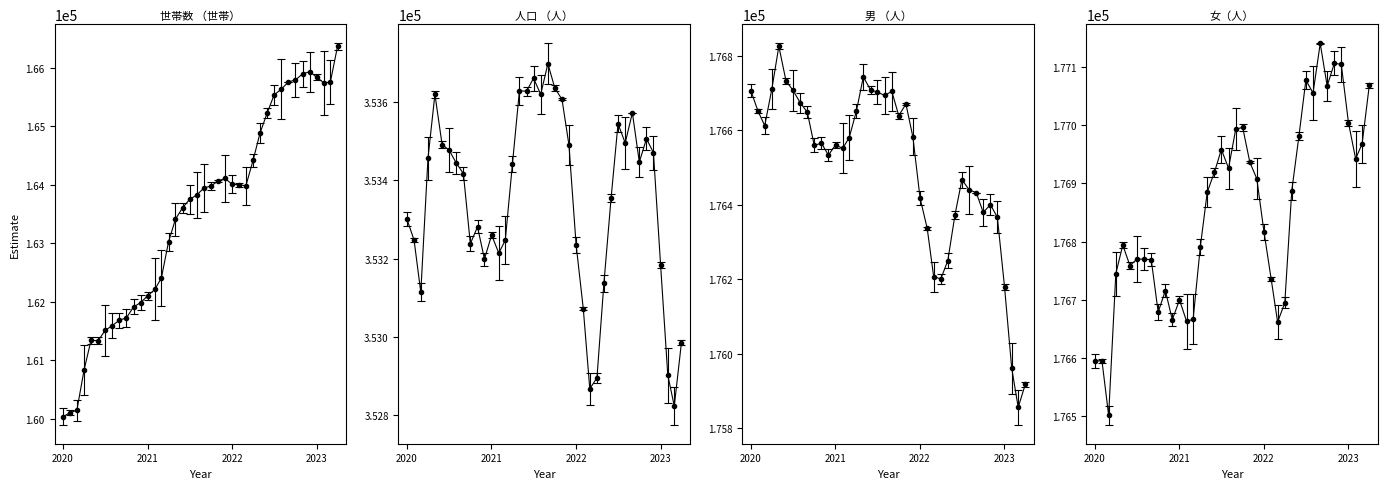

What is the average value of the 女（人） series?

176850